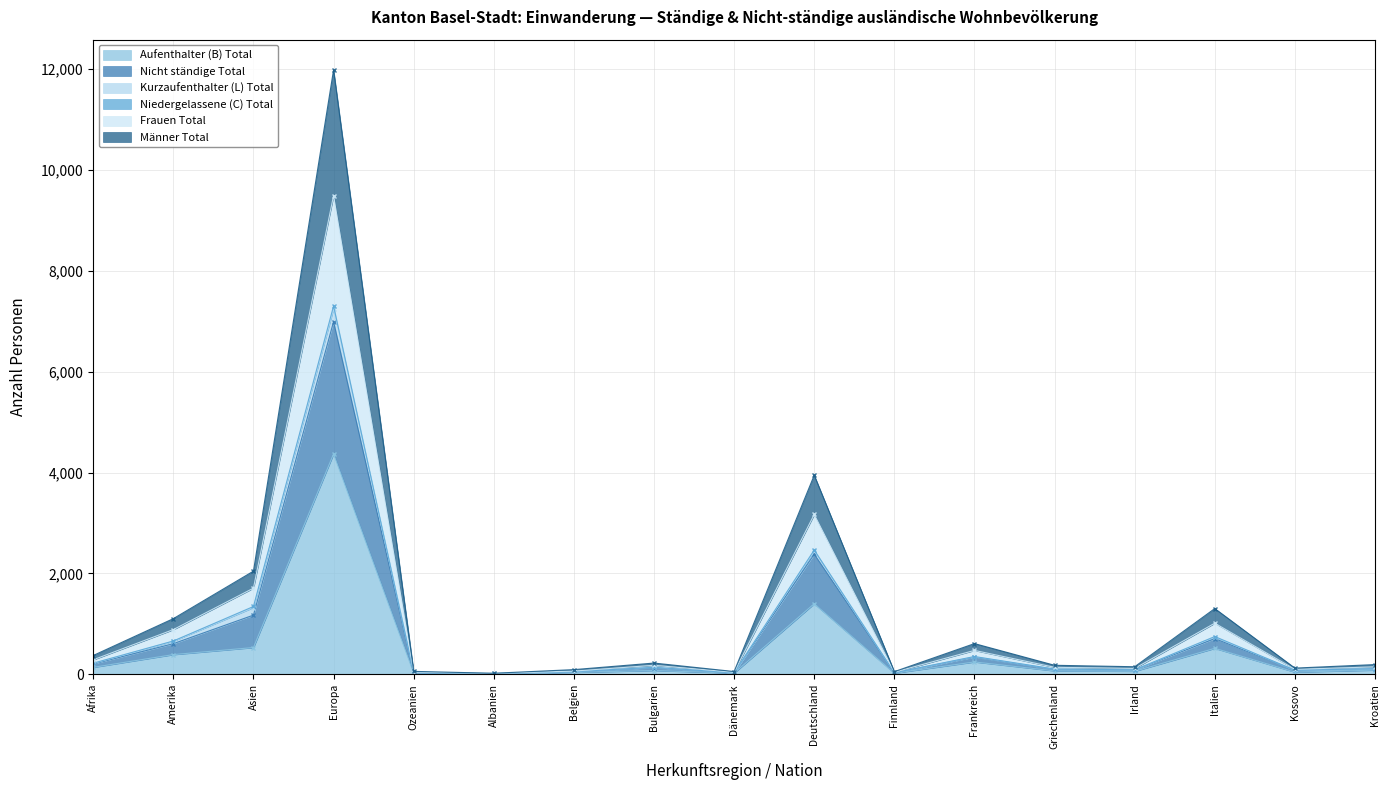

At how many categories does at least one series exceed 4808?

1